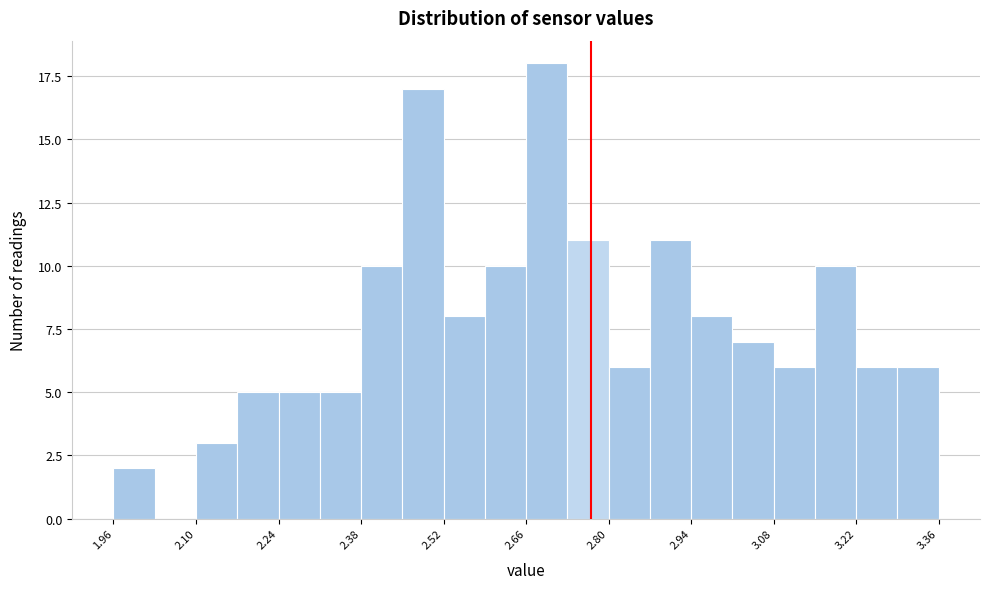

Read against the x-axis, roughly where is the centre of the tallest bar?

2.70